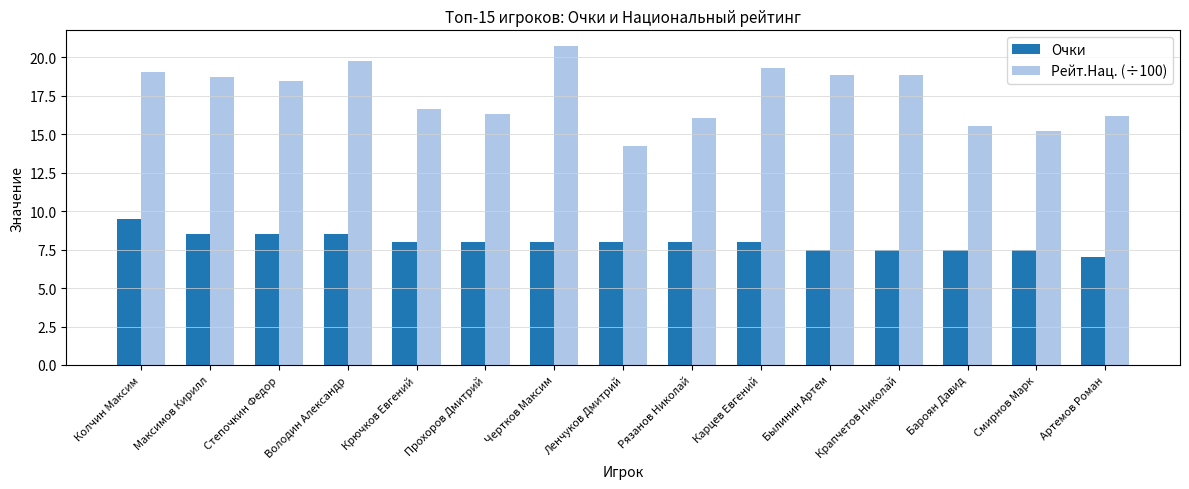

What is the label of the 8th bar from the left?

Ленчуков Дмитрий